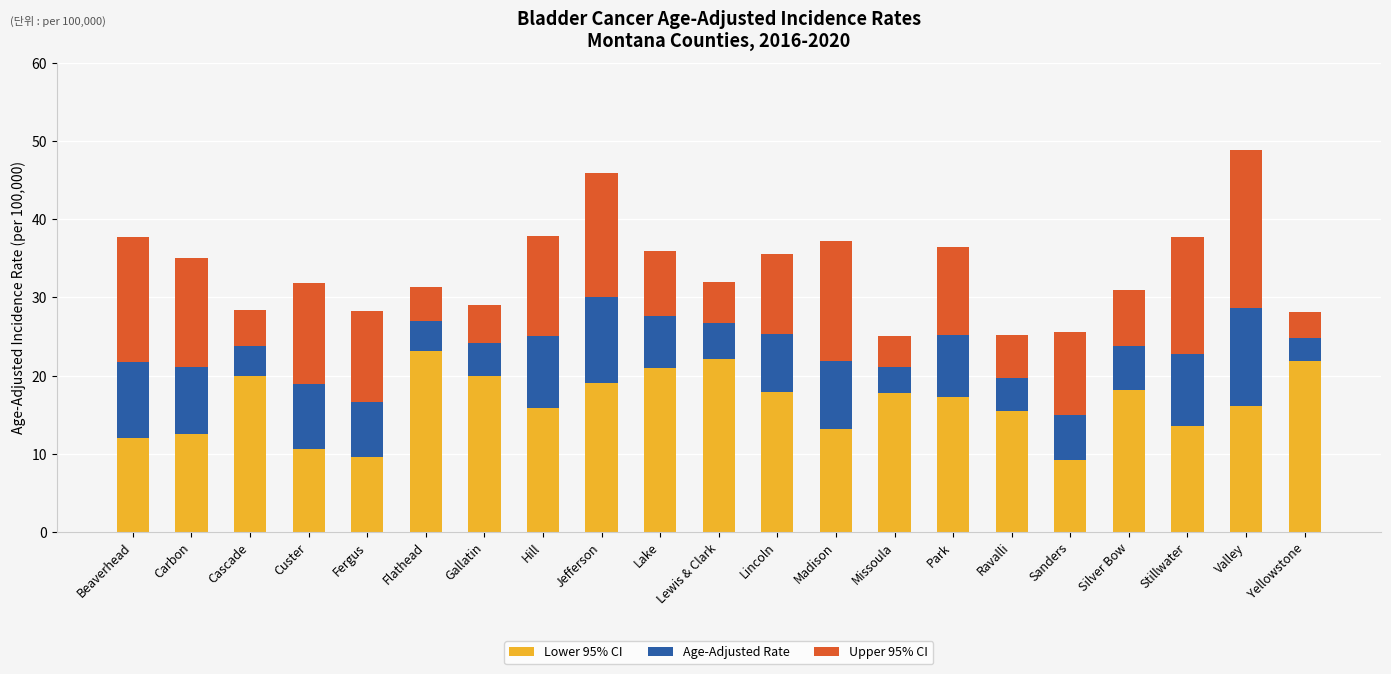

What value does the Lower 95% CI series have at Lewis & Clark?

22.1